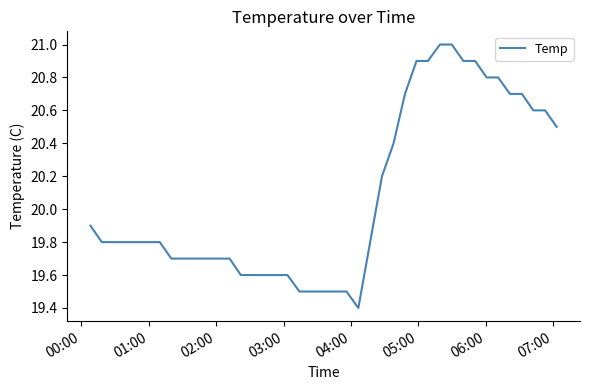

Reading left to right, transcribe all the data shown in this chart.

19.9	19.8	19.8	19.8	19.8	19.8	19.8	19.7	19.7	19.7	19.7	19.7	19.7	19.6	19.6	19.6	19.6	19.6	19.5	19.5	19.5	19.5	19.5	19.4	20.2	20.4	20.7	20.9	20.9	21.0	21.0	20.9	20.9	20.8	20.8	20.7	20.7	20.6	20.6	20.5